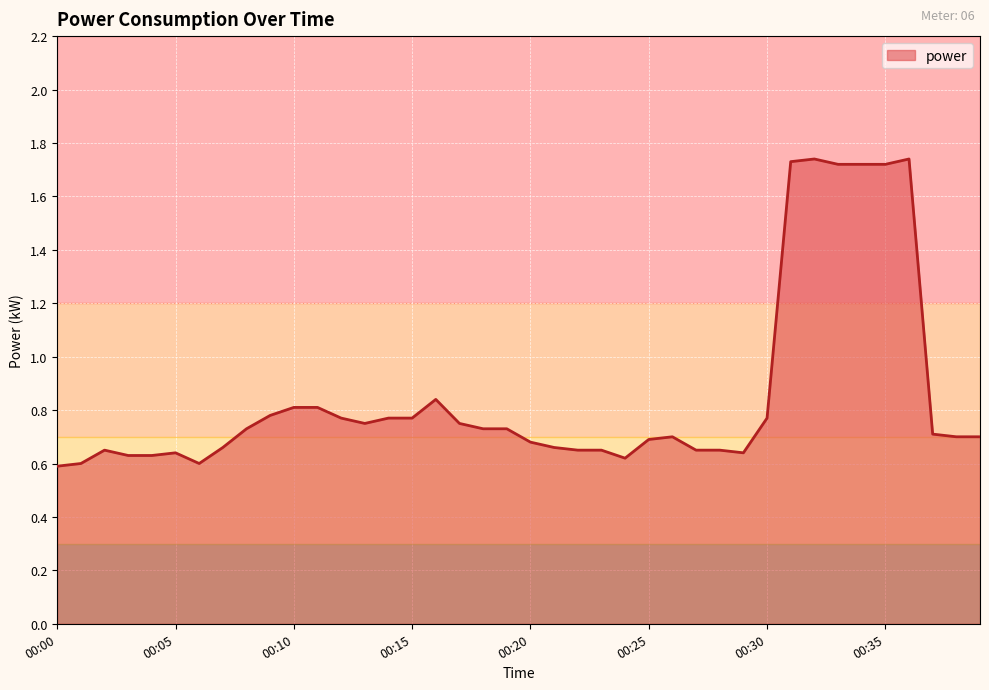

How many points are higher than both their immediate neighbors (excluding endpoints)?

6